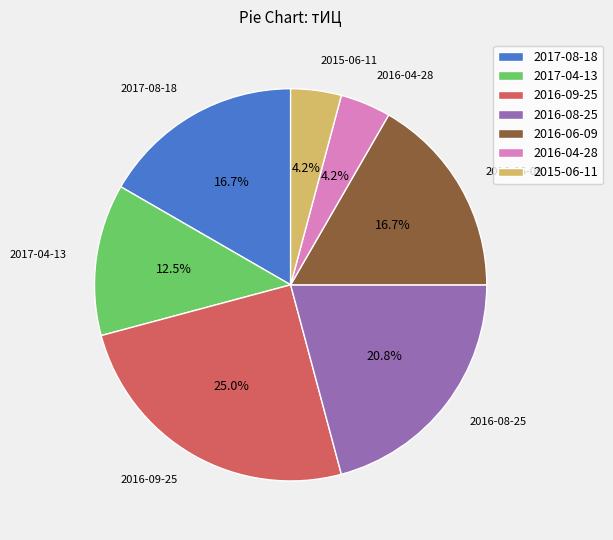

What portion of the pie excludes 2017-08-18?

83.3%